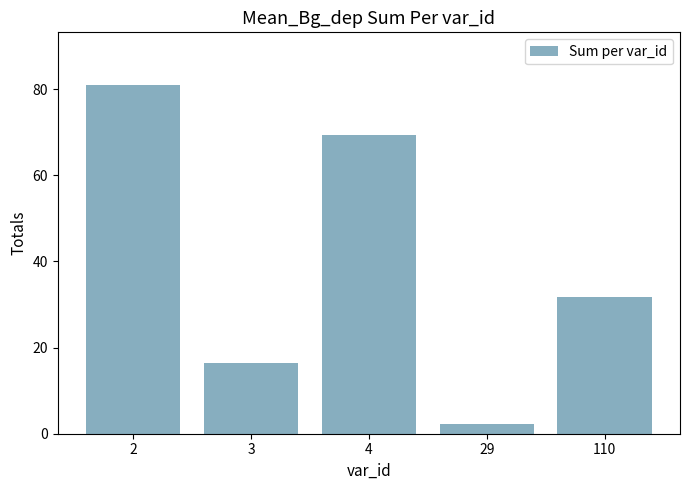

Where does the data first go above 31?

2